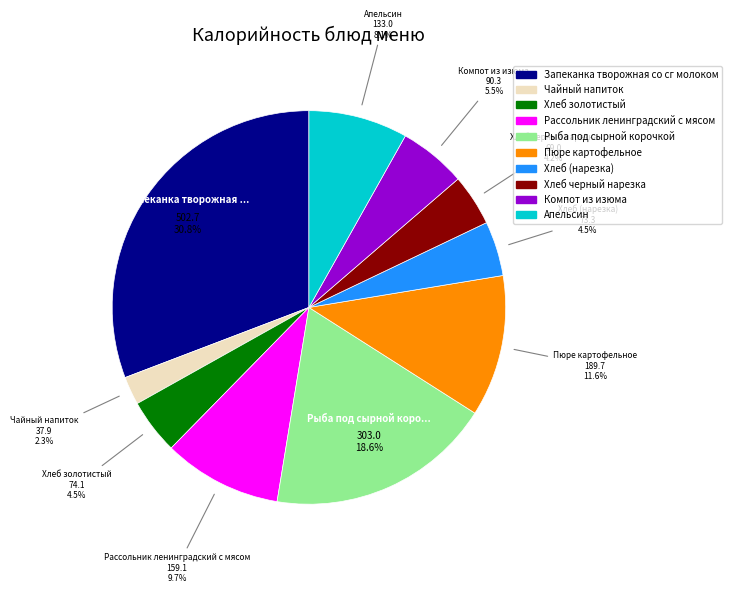

Between Апельсин and Рассольник ленинградский с мясом, which is larger?

Рассольник ленинградский с мясом